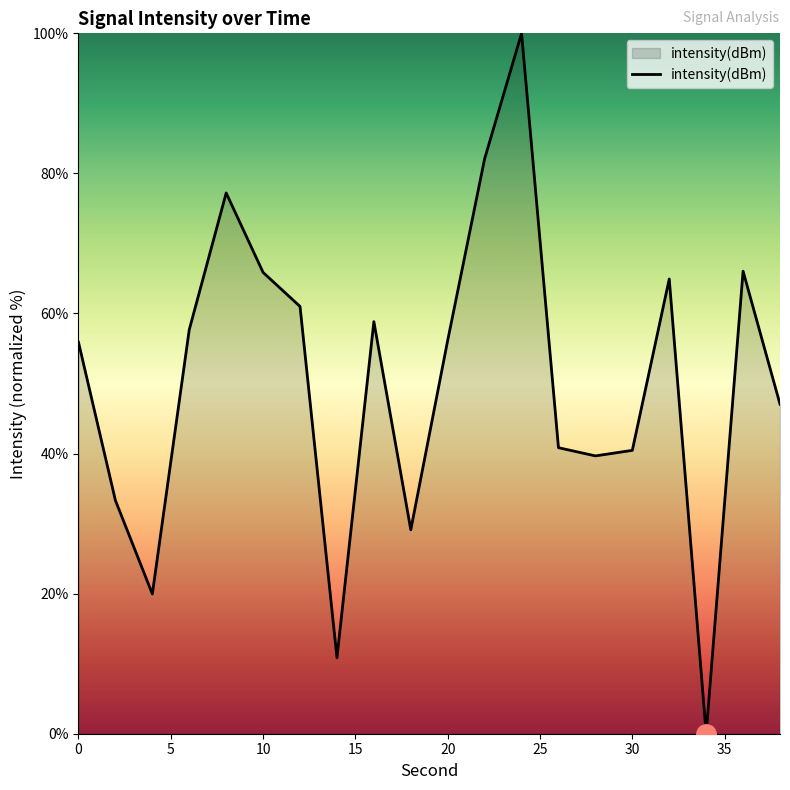

What is the difference between the maximum and minimum values?

100.0